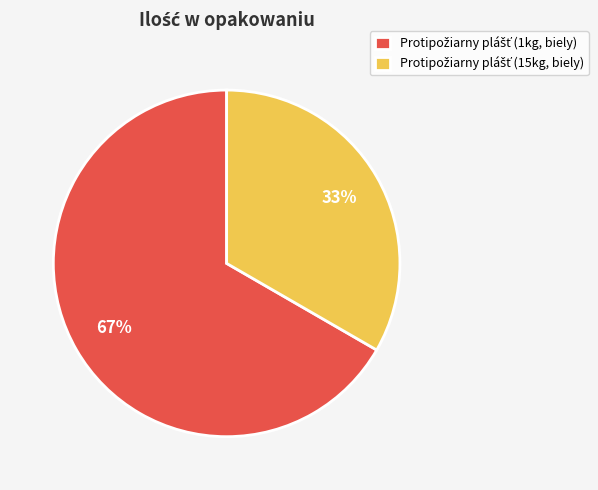

To the nearest percent, what is the average slice percentage?

50%